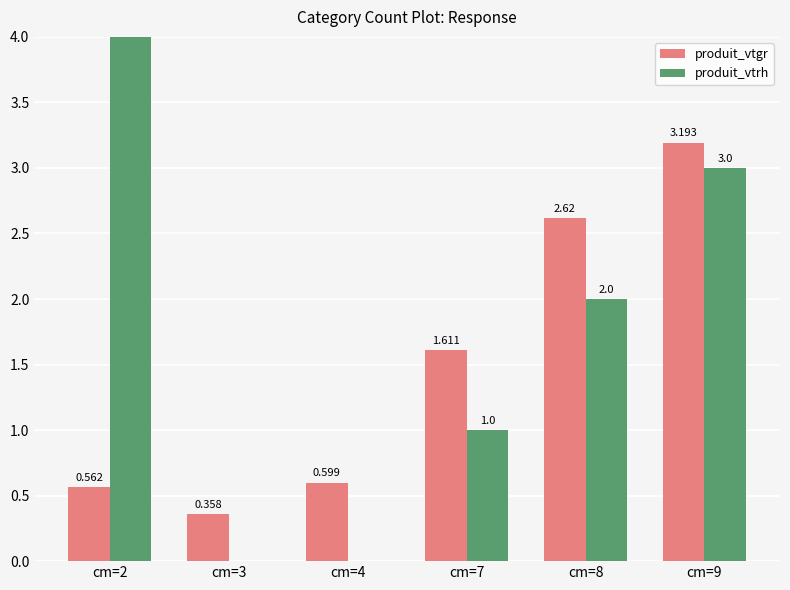

The produit_vtrh series shows -3.5 at cm=4. True or false?

False